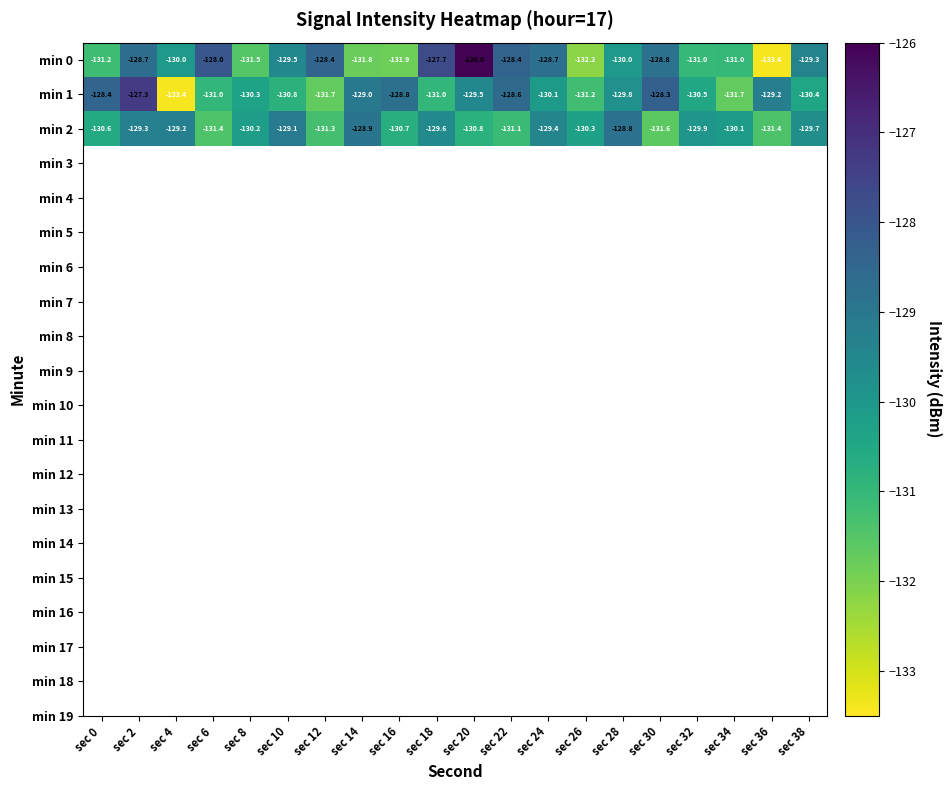

The value of min 0 at sec 16 is -131.9. True or false?

True